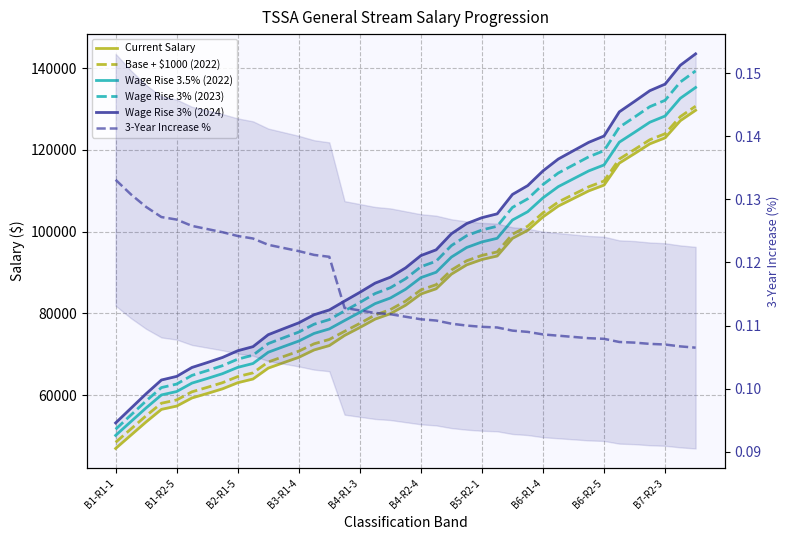

What is the spread (max minus min) of values at 10?

74783.2